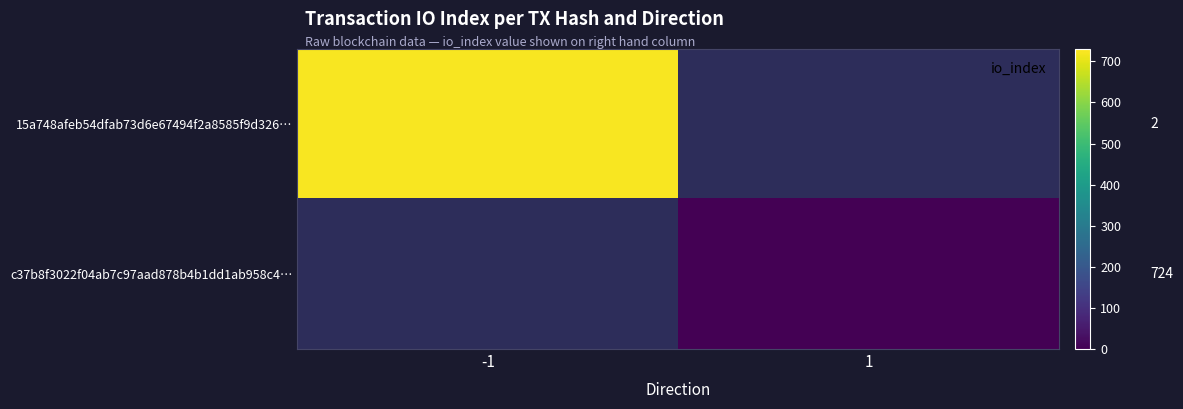

Which label corresponds to the largest value in the chart?

-1